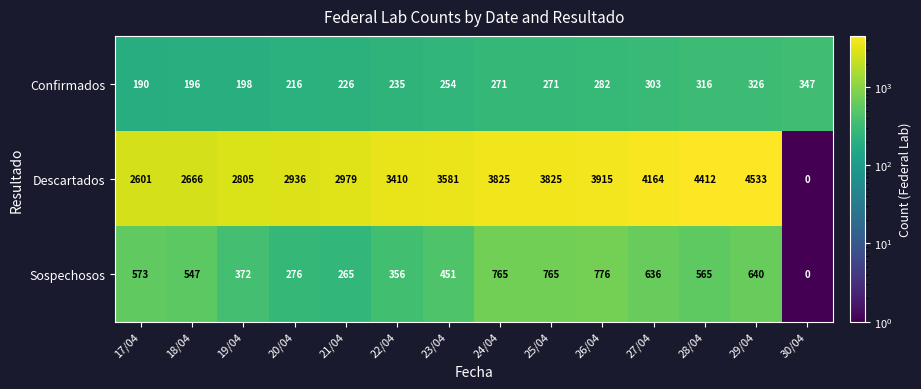

Is it true that Sospechosos equals 205 at 19/04?

False